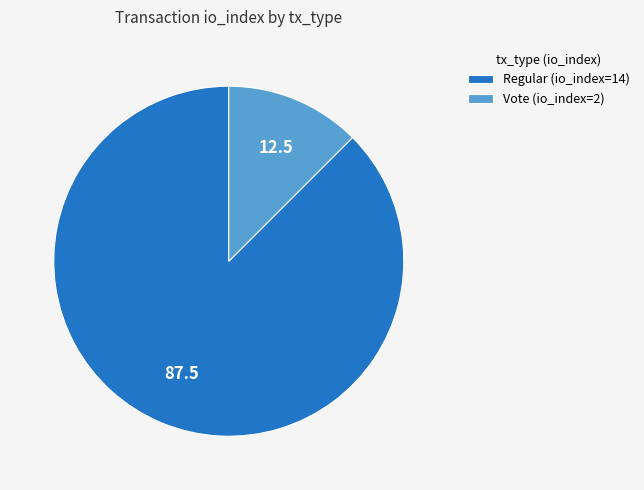

Which slice is the smallest?

Vote (io_index=2)